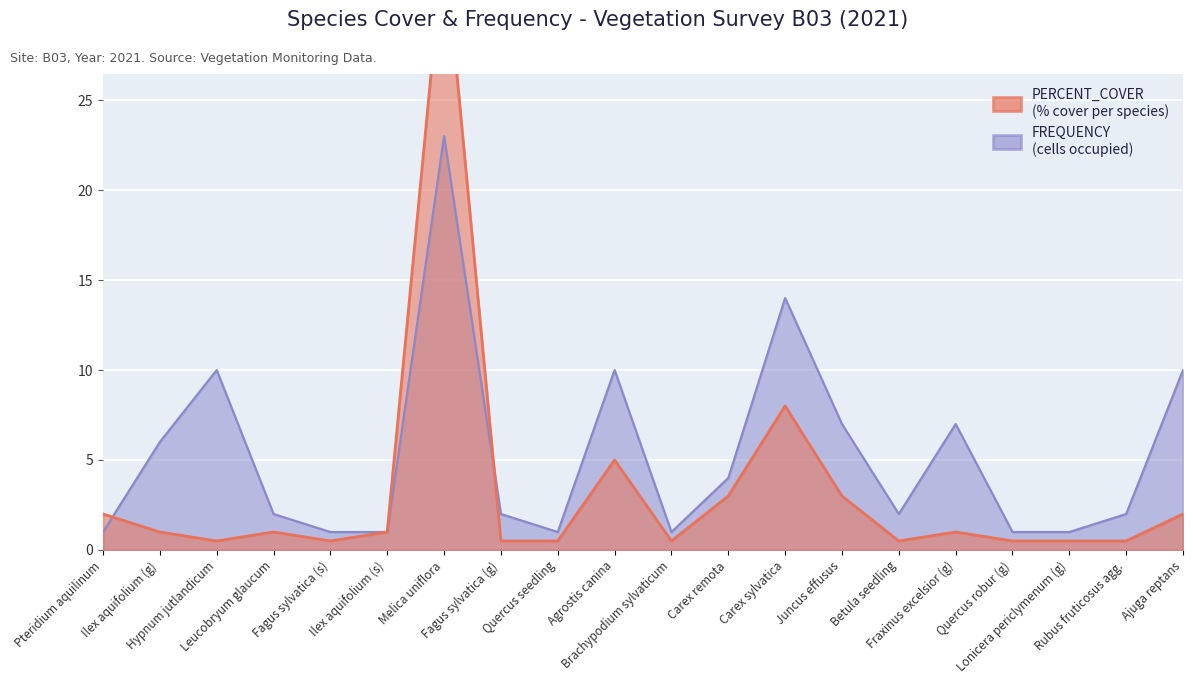

What position from the left is Leucobryum glaucum?

4